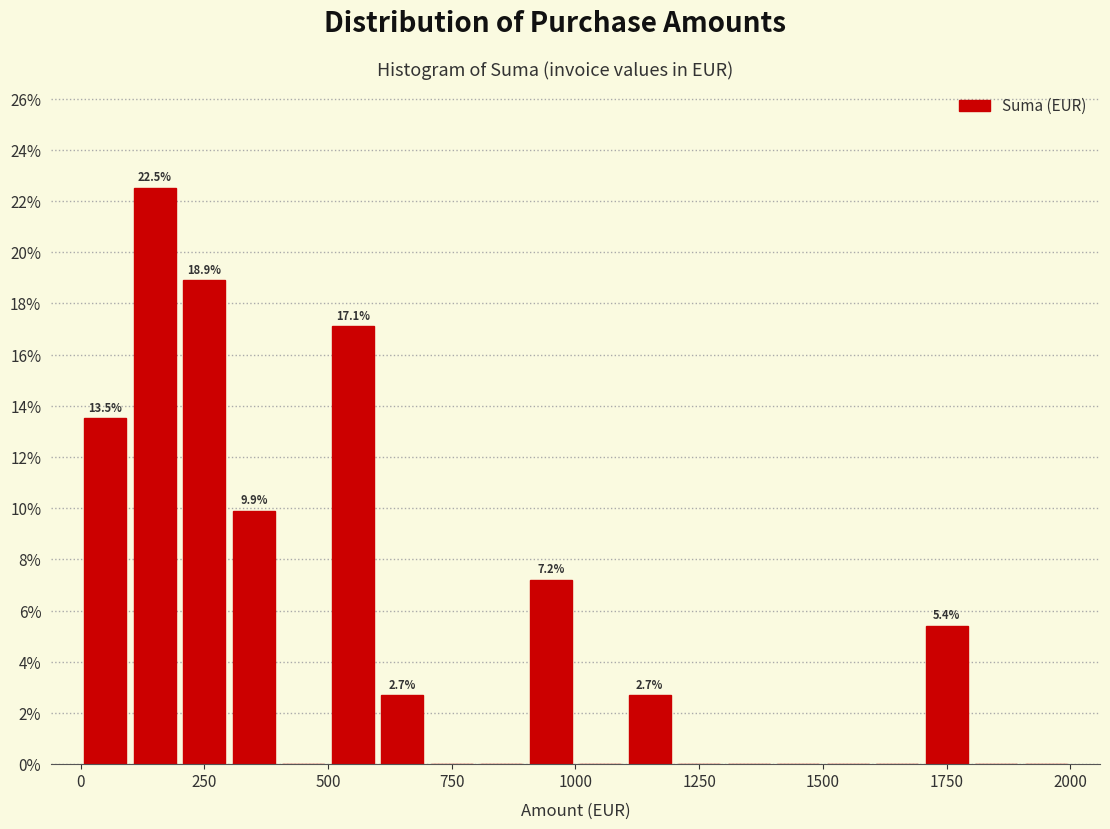

Around what value on the x-axis is the tallest bar? Give the approximate position of its centre, as read against the axis.

150